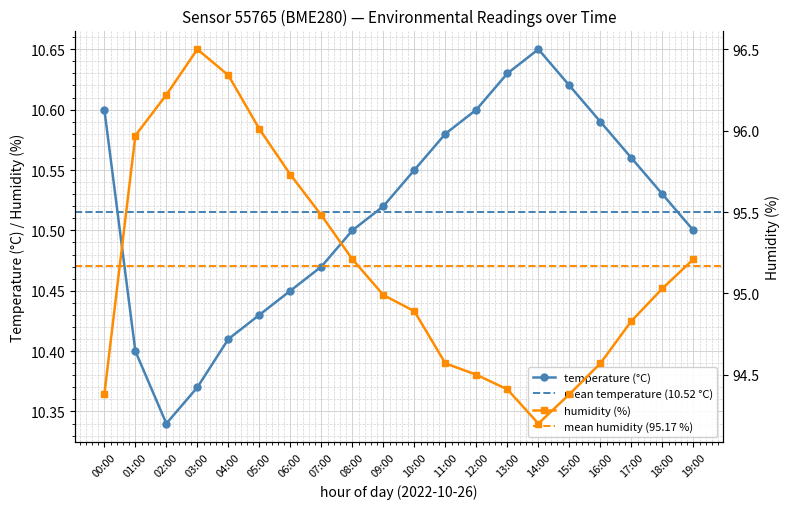

Which category has the lowest value in the humidity series?

14:00